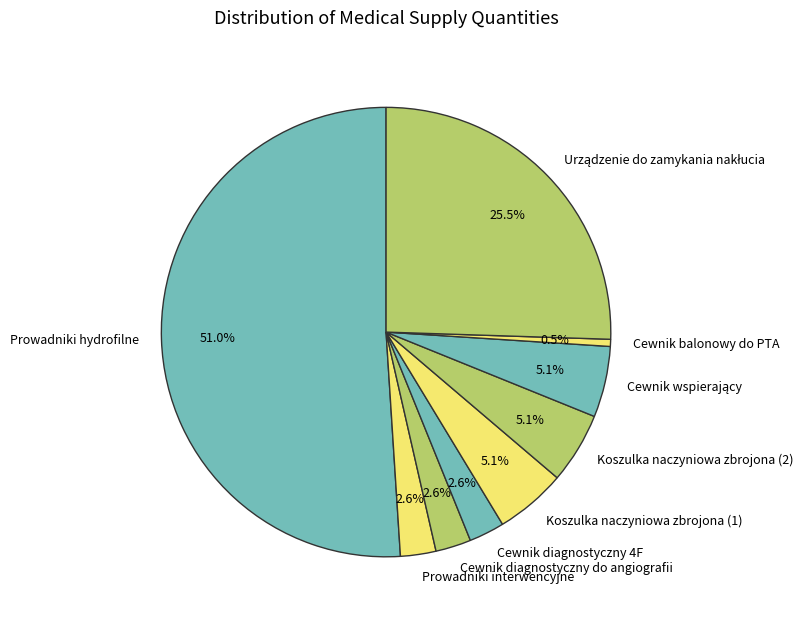

Which category has the smallest portion of the pie?

Cewnik balonowy do PTA